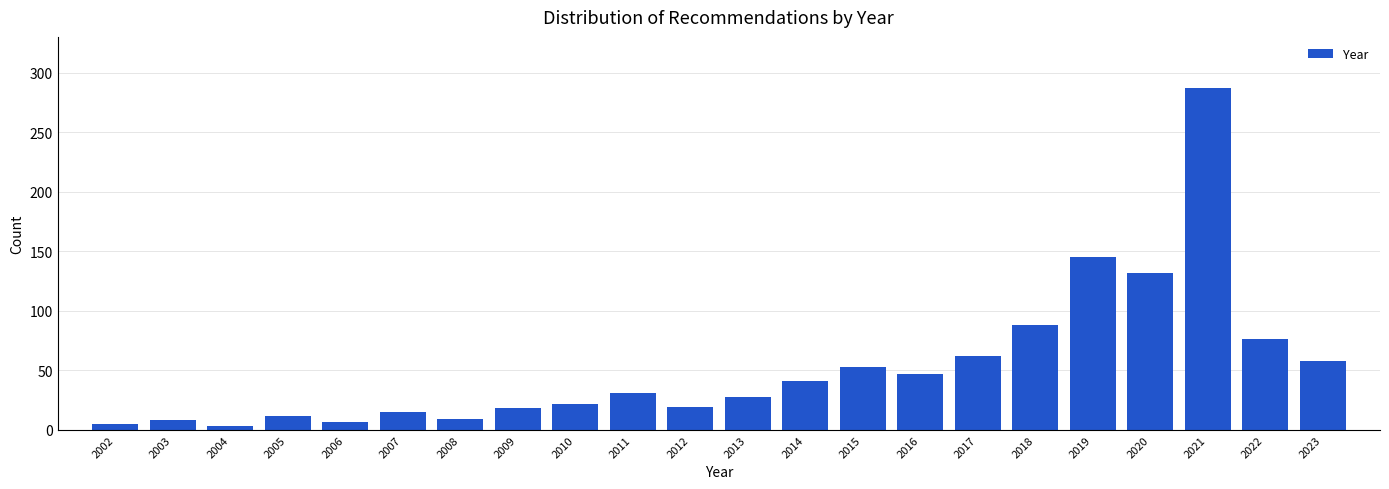

What is the difference between the values at 2011 and 2023?

27